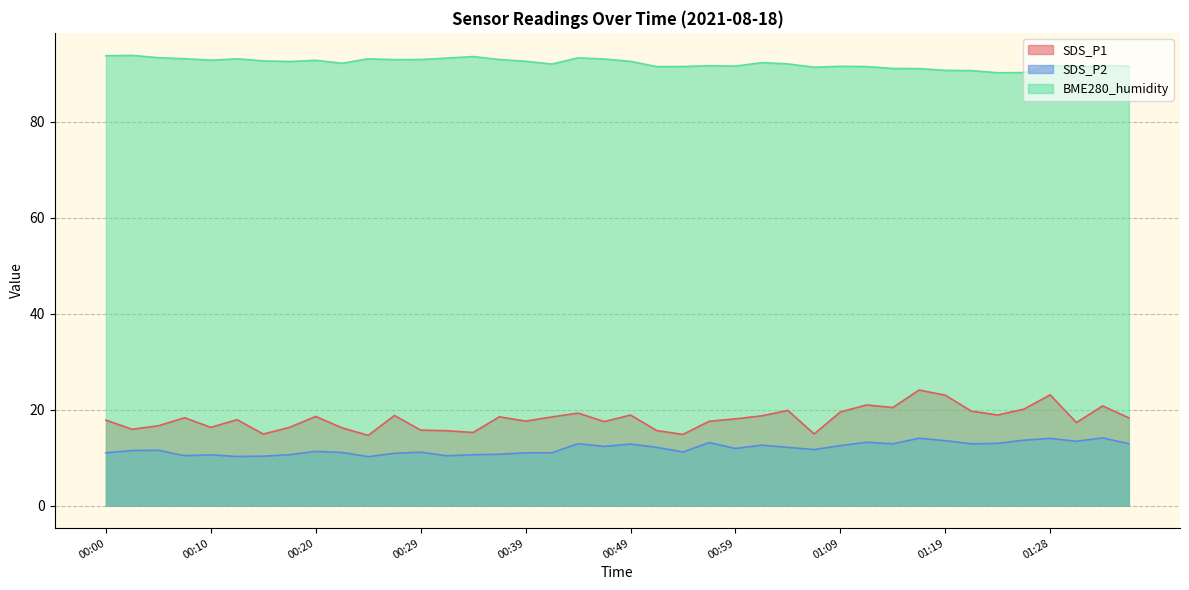

What is the value of the BME280_humidity point at the 27th from the left?

92.0